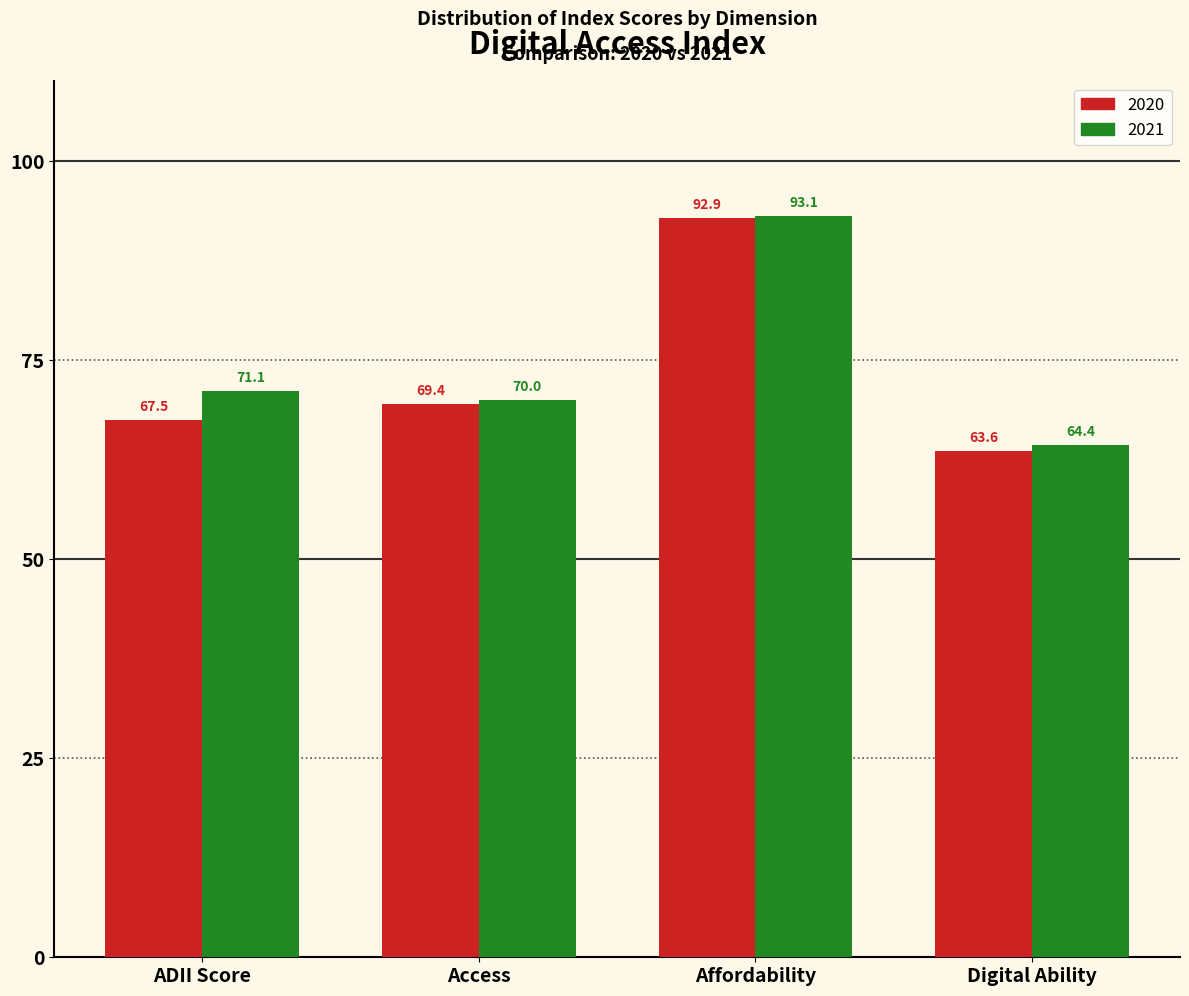

Reading right to left, what are all the values shown in this chart?

2020: 63.6	92.9	69.4	67.5
2021: 64.4	93.1	70.0	71.1